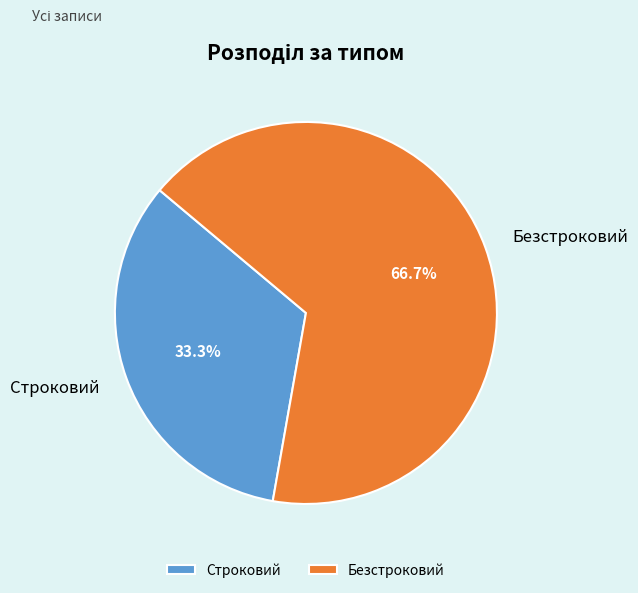

What is the ratio of the value at Строковий to the value at Безстроковий?

0.5